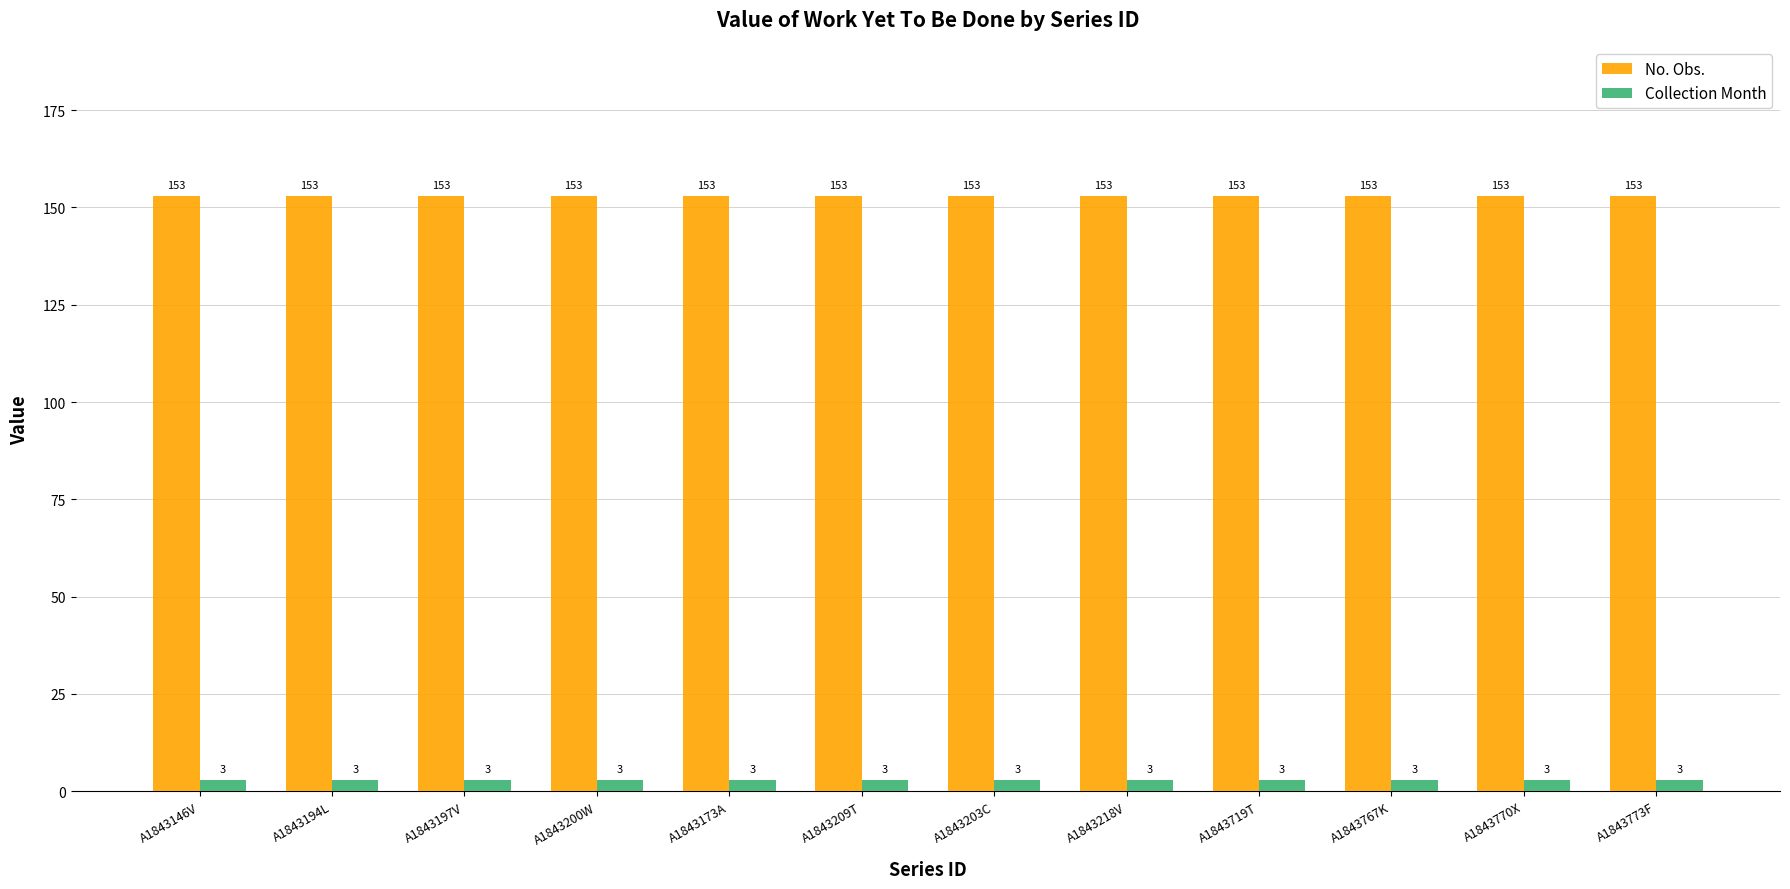

Reading right to left, list all the values displayed in this chart.

No. Obs.: A1843773F=153	A1843770X=153	A1843767K=153	A1843719T=153	A1843218V=153	A1843203C=153	A1843209T=153	A1843173A=153	A1843200W=153	A1843197V=153	A1843194L=153	A1843146V=153
Collection Month: A1843773F=3	A1843770X=3	A1843767K=3	A1843719T=3	A1843218V=3	A1843203C=3	A1843209T=3	A1843173A=3	A1843200W=3	A1843197V=3	A1843194L=3	A1843146V=3